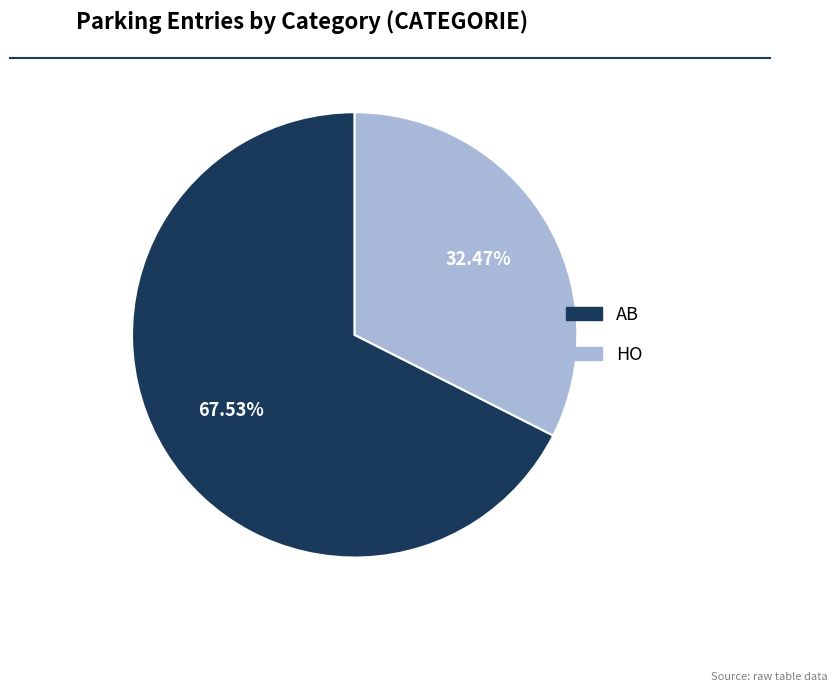

Is it true that HO is 18% of the pie?

False